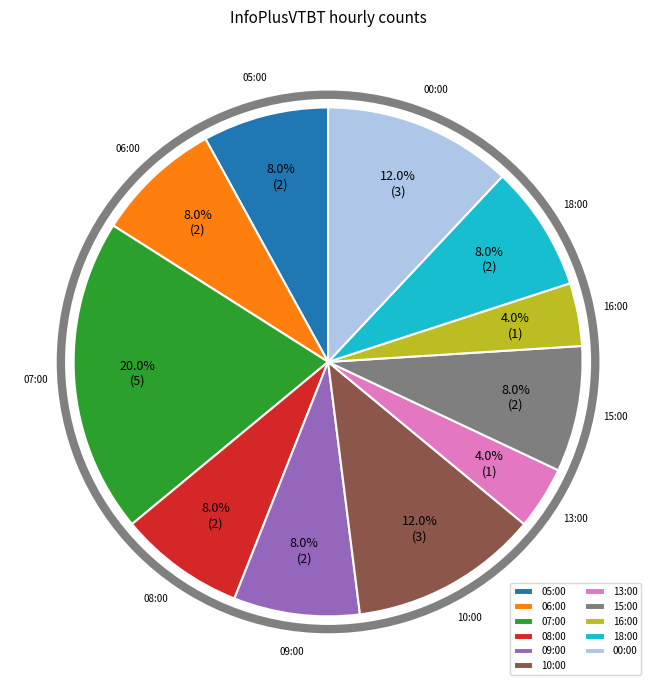

What is the ratio of the value at 08:00 to the value at 05:00?

1.0